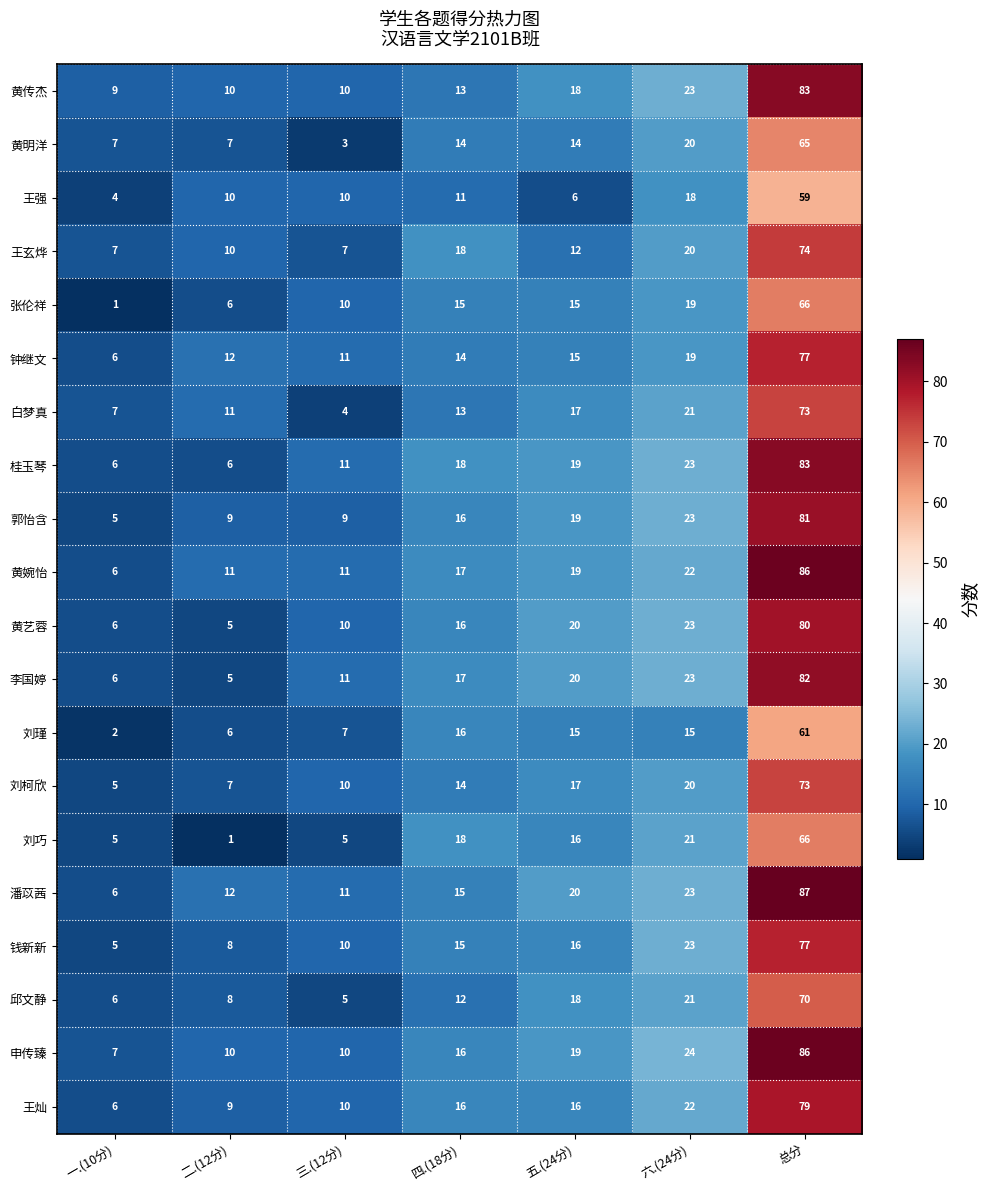

List the labels in order of 邱文静 value, smallest first.

三.(12分), 一.(10分), 二.(12分), 四.(18分), 五.(24分), 六.(24分), 总分